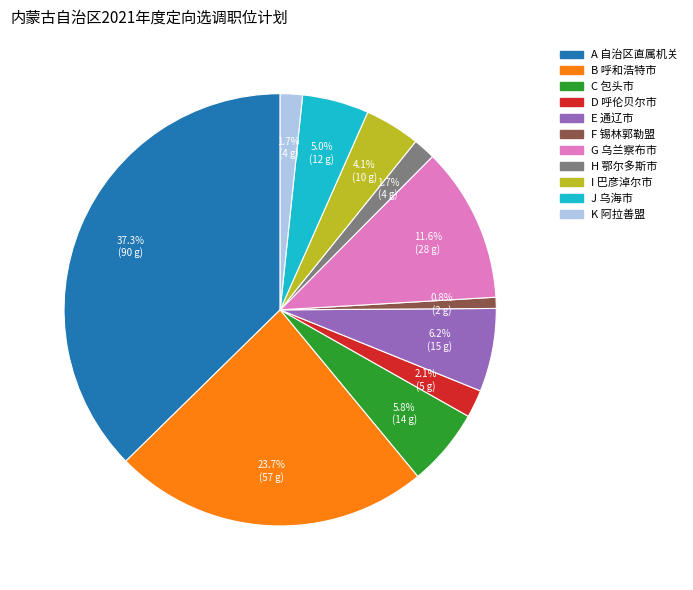

Is there any slice that represents more than half of the pie?

No